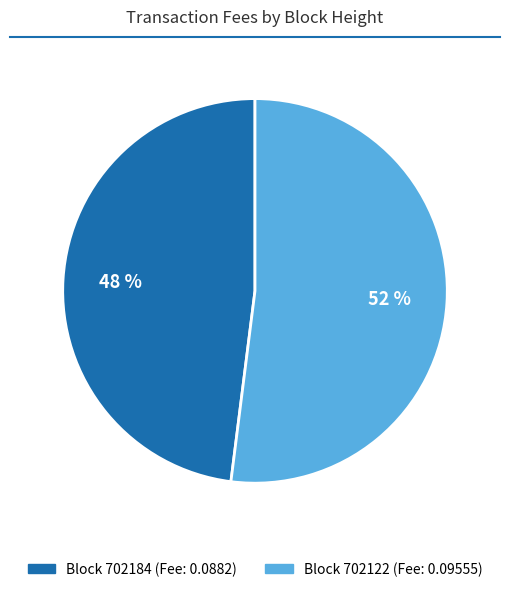

To the nearest percent, what is the average slice percentage?

50%